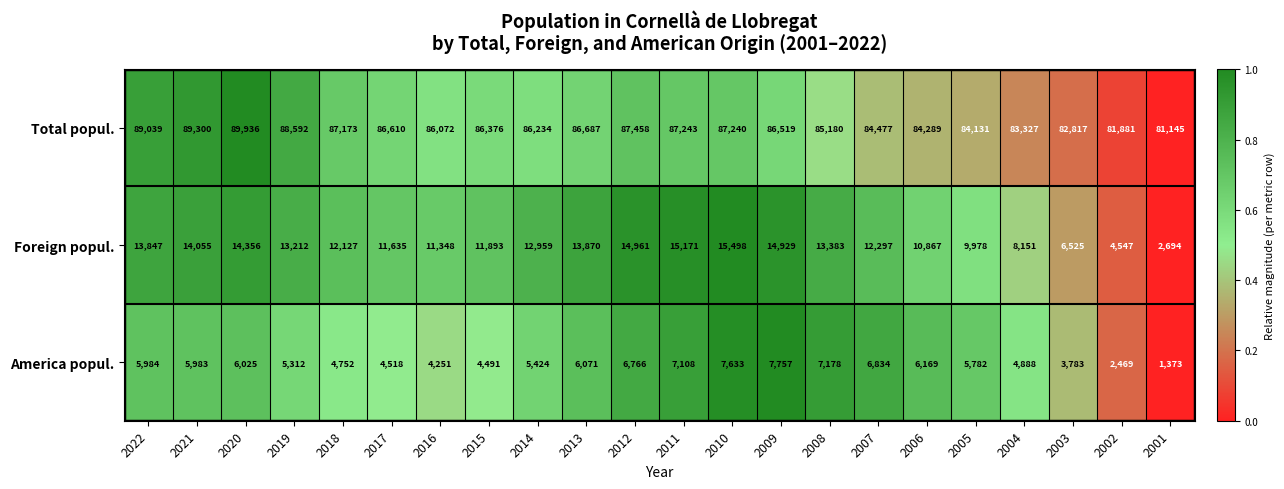

What is the difference between the maximum and minimum values in the Total popul. series?

8791